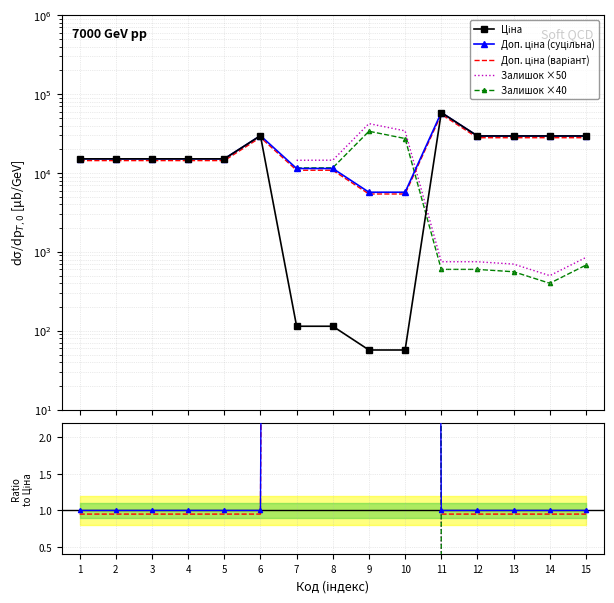

True or false: Доп. ціна (суцільна) has a value of 15120.0 at 4.

True